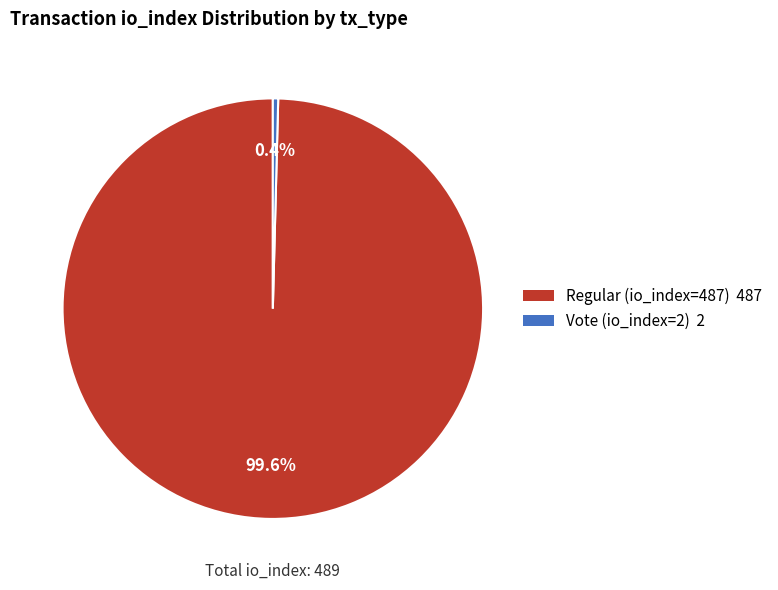

How many segments does this pie chart have?

2